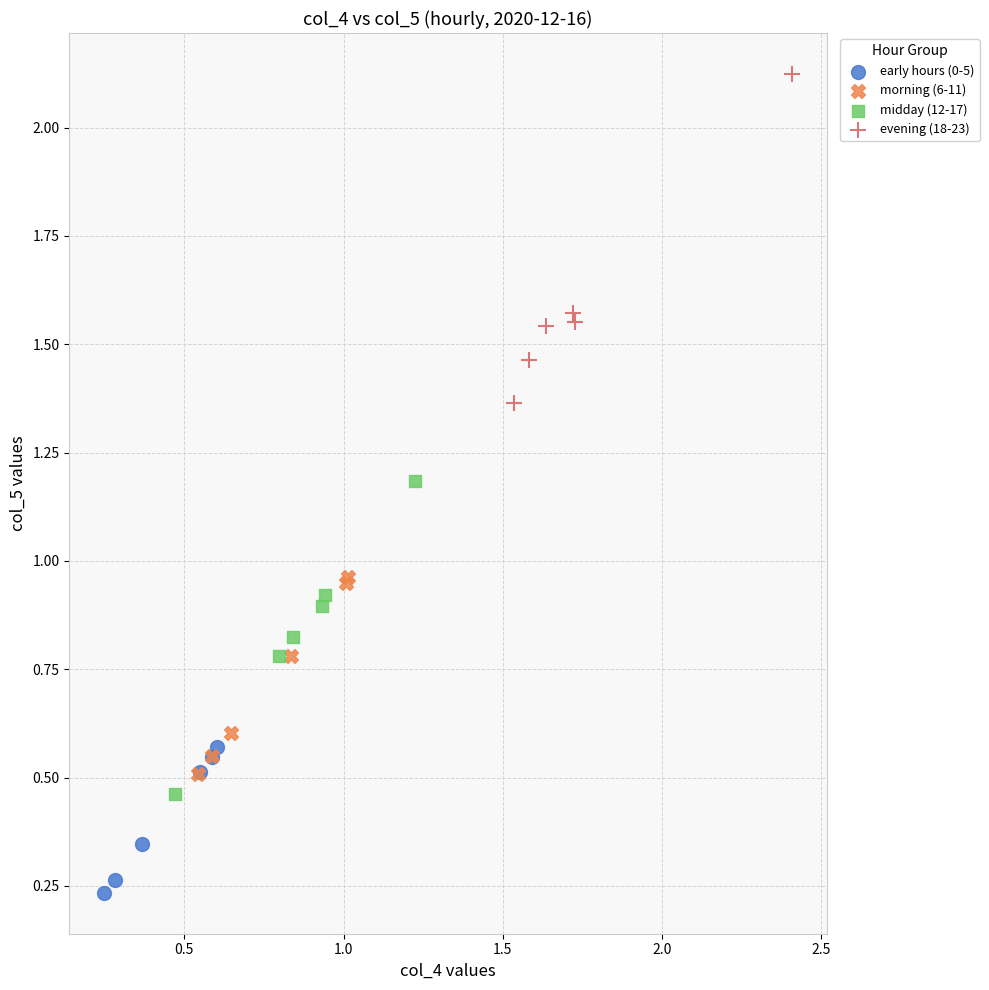

Which series contains the lowest Y value?

early hours (0-5)